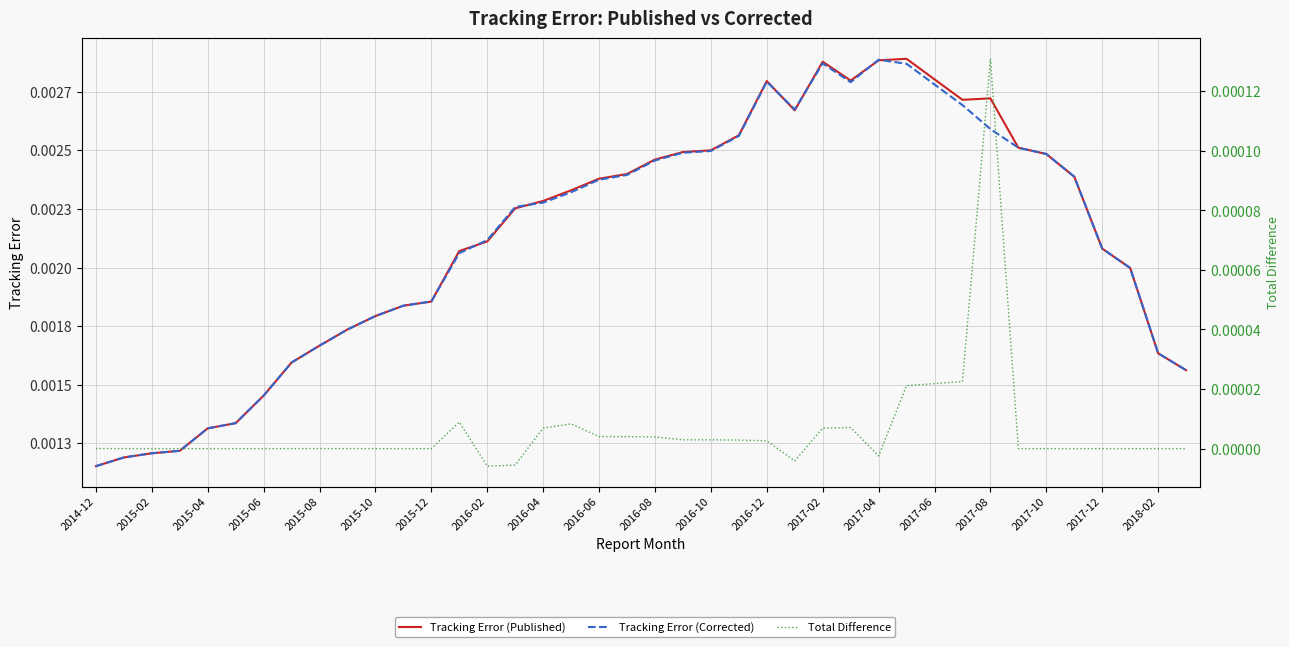

True or false: Total Difference and Tracking Error (Corrected) cross at least once.

False